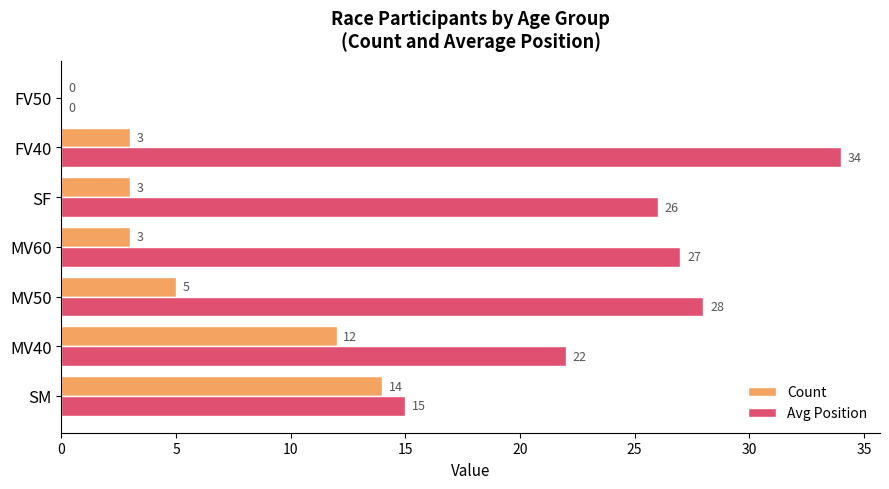

What is the maximum value for Avg Position?

34